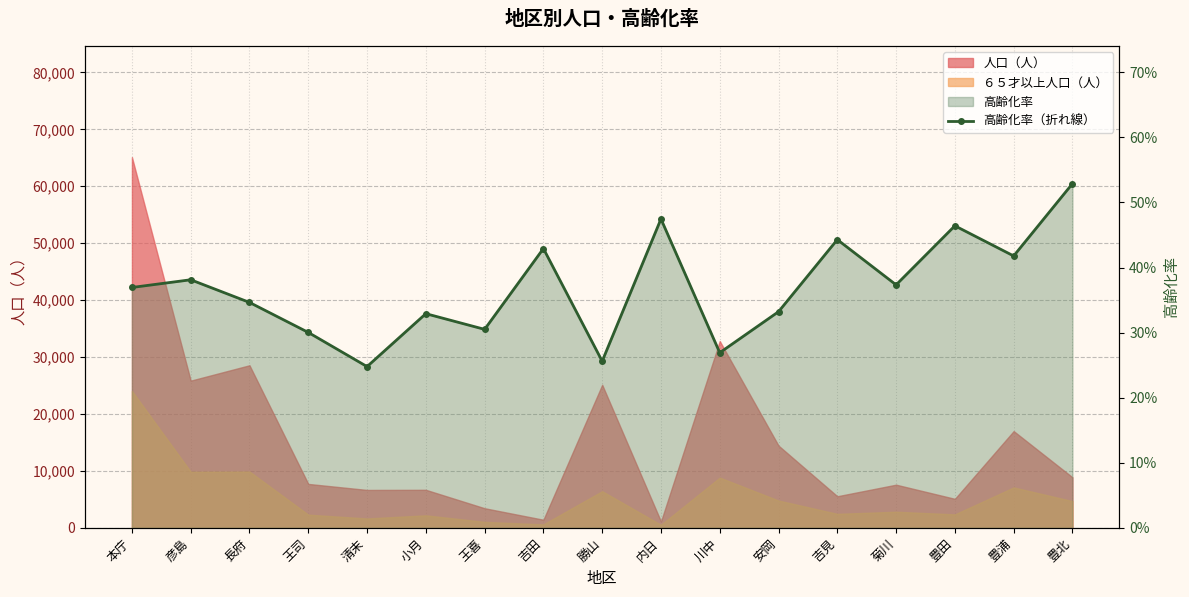

How many points are lower than both their immediate neighbors (excluding endpoints)?

6